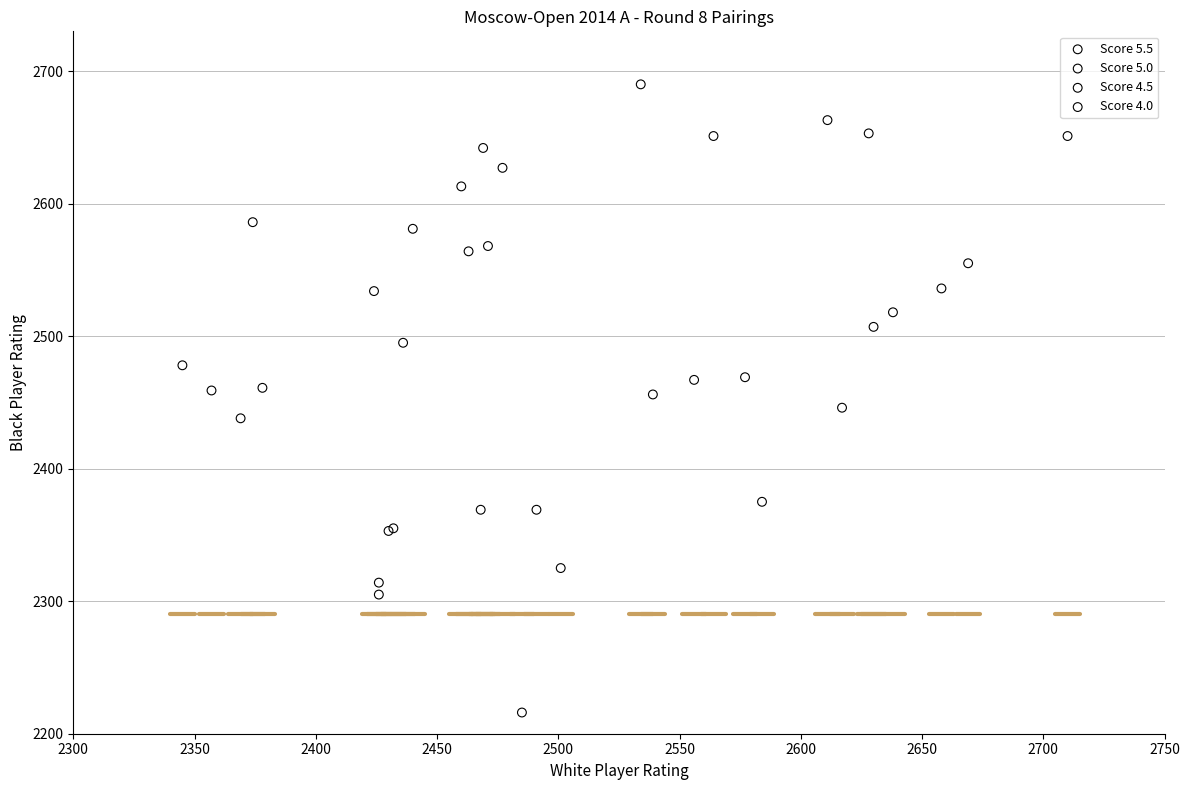

Which series reaches the minimum Y coordinate?

Score 4.5